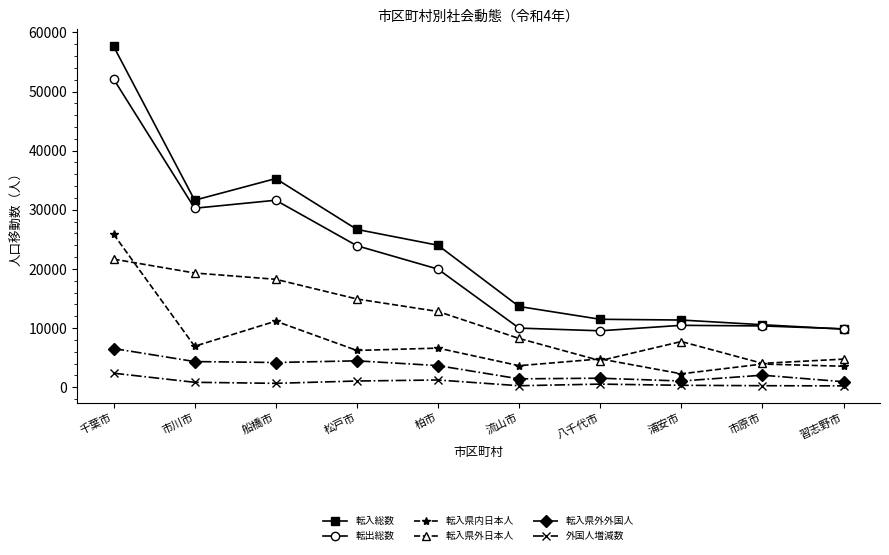

Where does the 転入県外外国人 series first go above 3652?

千葉市